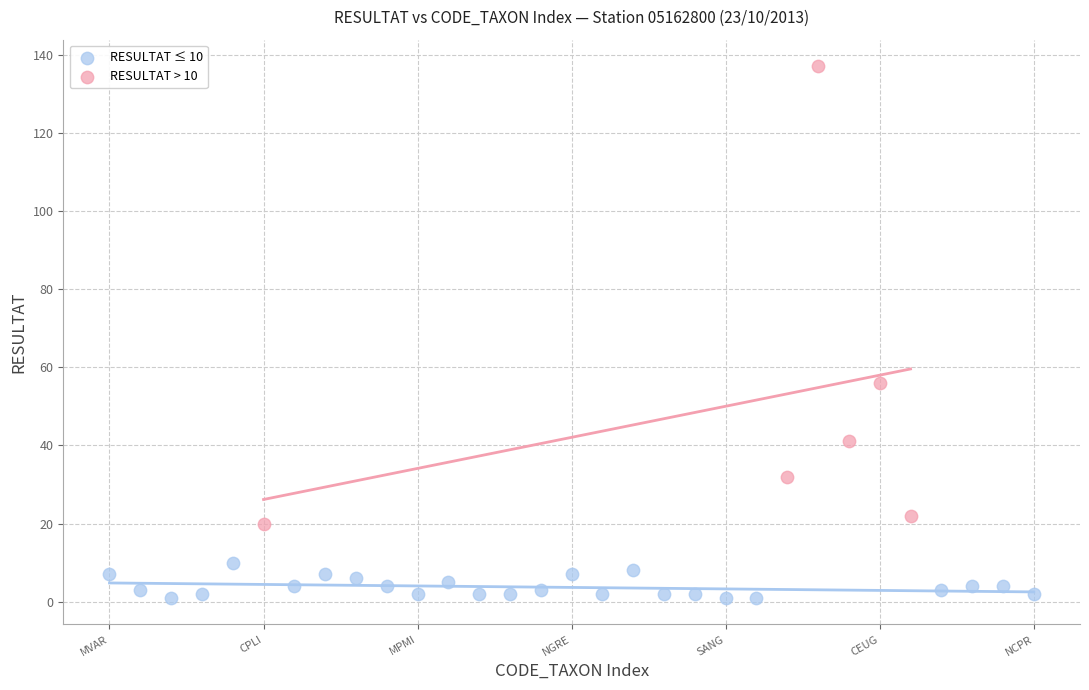

What are all the series names shown in the legend?

RESULTAT ≤ 10, RESULTAT > 10